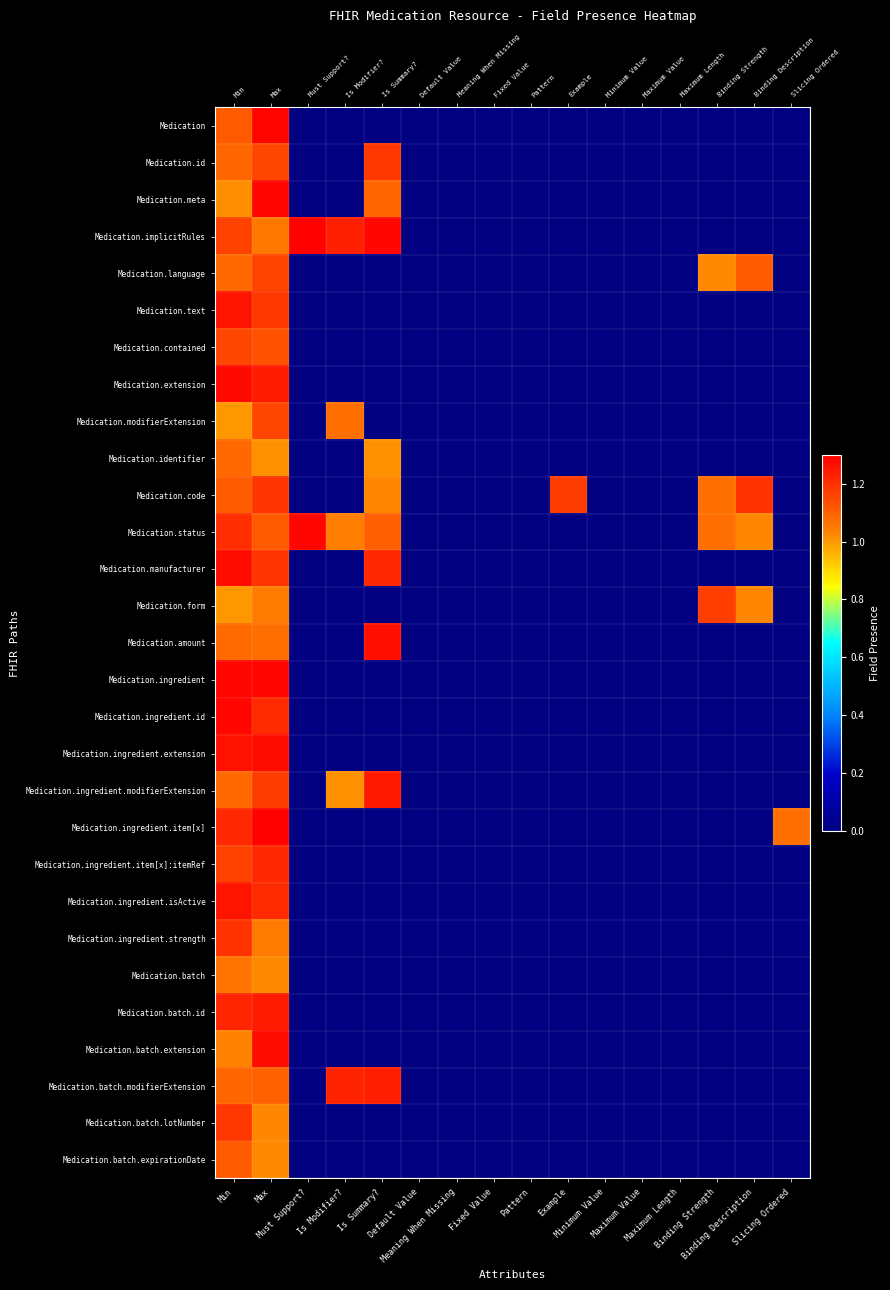

What is the average value of the Medication.form series?

0.3